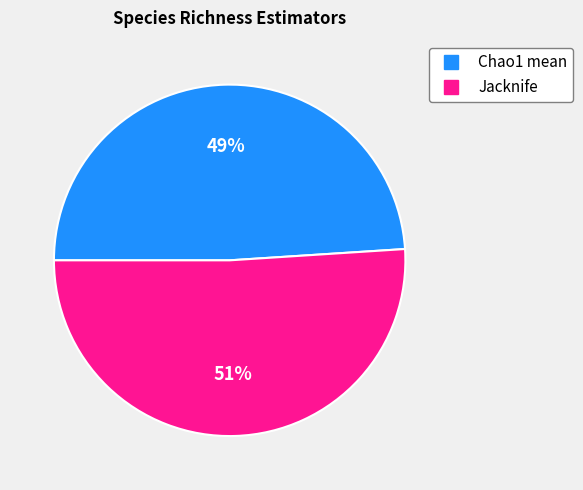

Is there a majority slice in this chart?

Yes